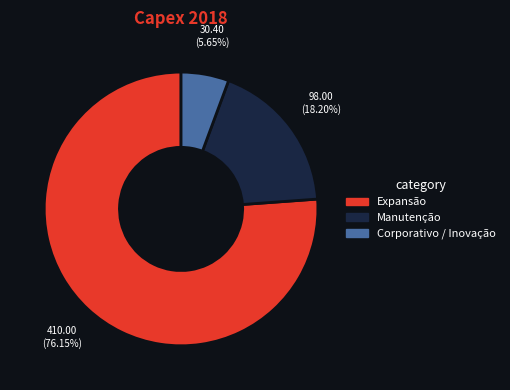

Is the sum of Corporativo / Inovação and Expansão greater than half?

Yes